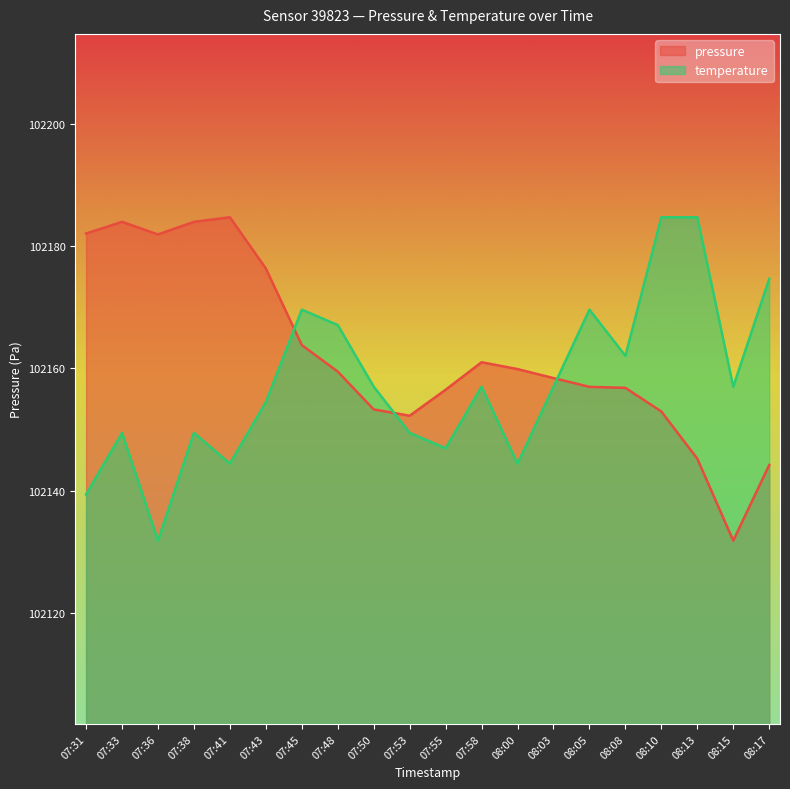

How many lines are shown in the chart?

2